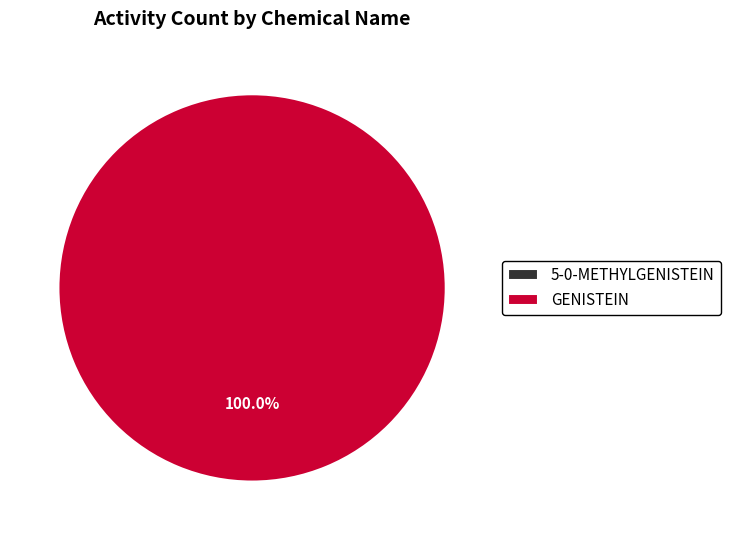

Is there any slice that represents more than half of the pie?

Yes